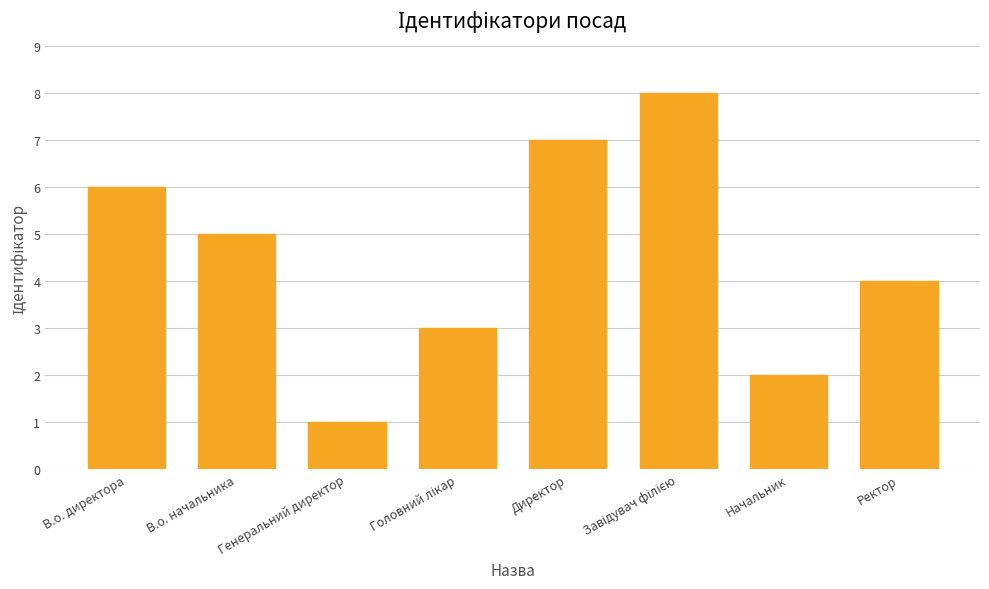

What is the ratio of the value at Начальник to the value at В.о. начальника?

0.4